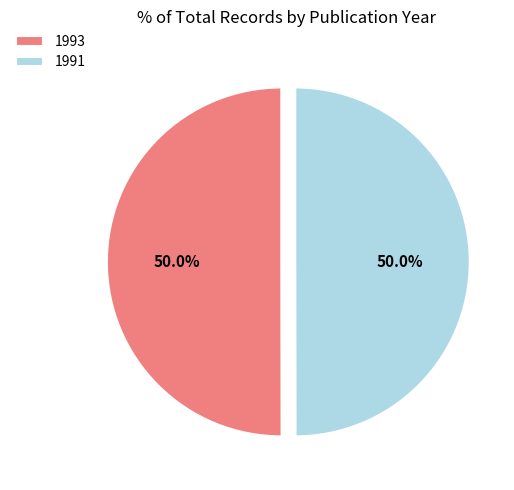

What is the ratio of the value at 1993 to the value at 1991?

1.0